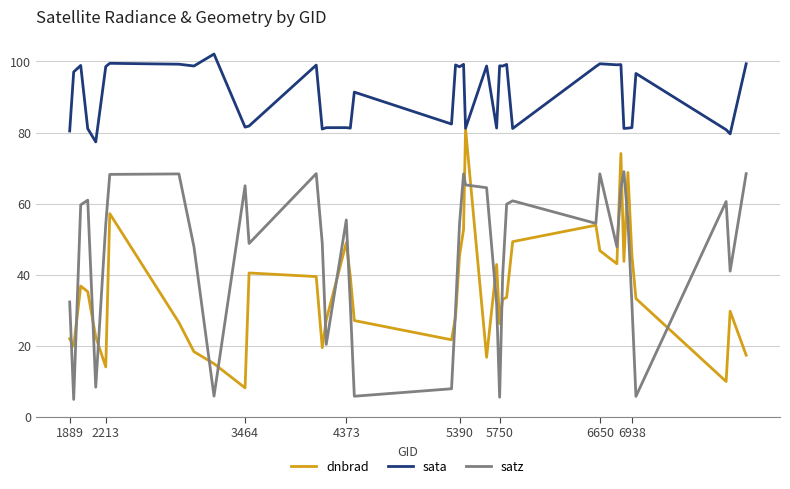

Rank the series by their average value, from highest to lowest.

sata, satz, dnbrad